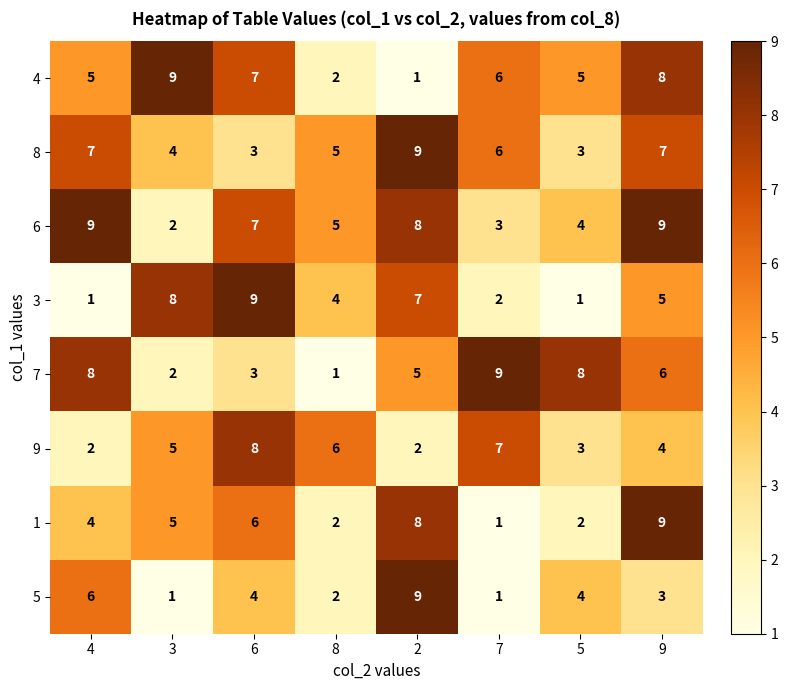

Between 4 and 7, which series saw the biggest shift?

6